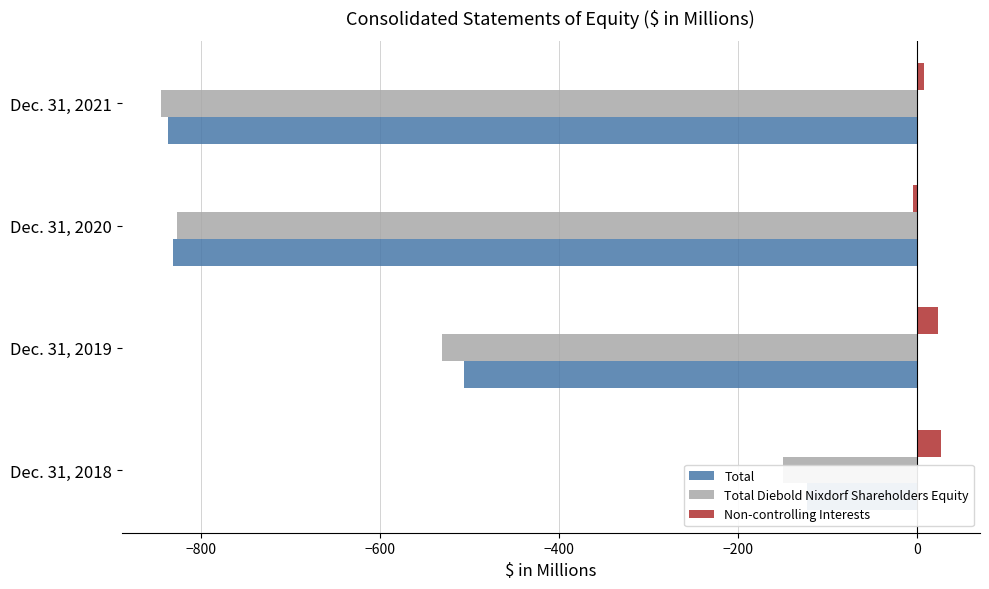

Reading right to left, transcribe all the data shown in this chart.

Total: -837.0	-831.7	-506.3	-122.9
Total Diebold Nixdorf Shareholders Equity: -845.1	-827.1	-530.3	-149.7
Non-controlling Interests: 8.1	-4.6	24.0	26.8